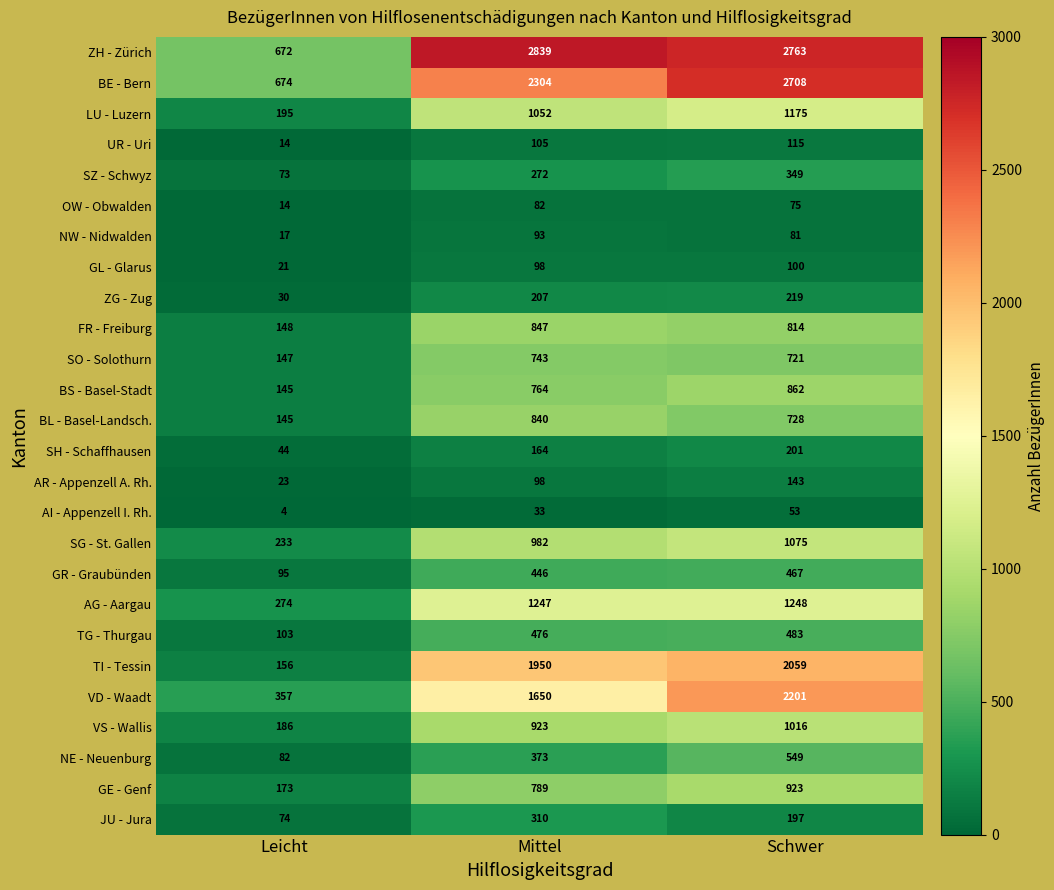

Rank the series by their maximum value, from lowest to highest.

AI - Appenzell I. Rh., OW - Obwalden, NW - Nidwalden, GL - Glarus, UR - Uri, AR - Appenzell A. Rh., SH - Schaffhausen, ZG - Zug, JU - Jura, SZ - Schwyz, GR - Graubünden, TG - Thurgau, NE - Neuenburg, SO - Solothurn, BL - Basel-Landsch., FR - Freiburg, BS - Basel-Stadt, GE - Genf, VS - Wallis, SG - St. Gallen, LU - Luzern, AG - Aargau, TI - Tessin, VD - Waadt, BE - Bern, ZH - Zürich